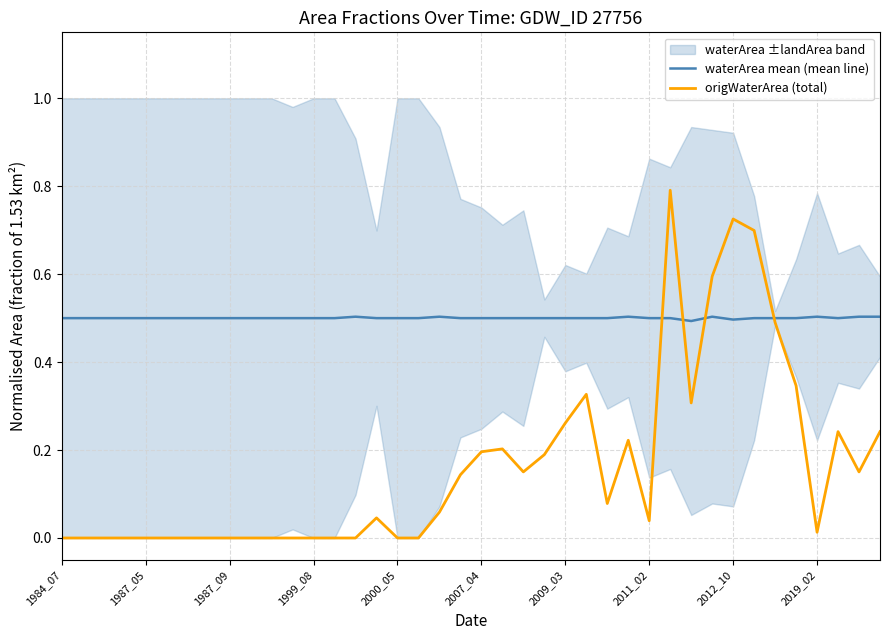

The waterArea mean (mean line) series shows 0.5 at 2007_04. True or false?

True